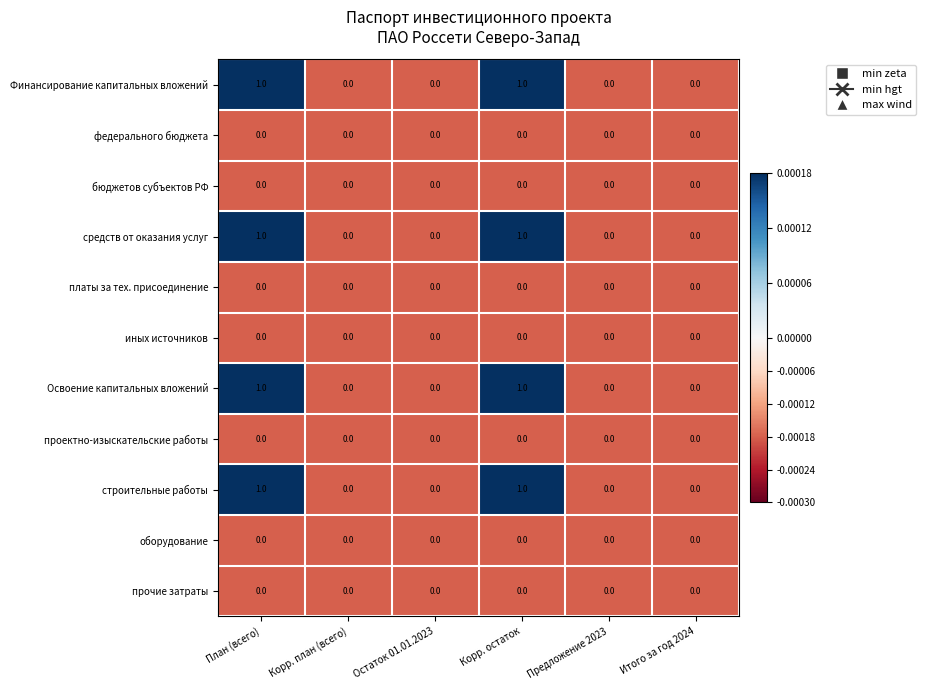

Is it true that проектно-изыскательские работы equals 0 at Корр. остаток?

True